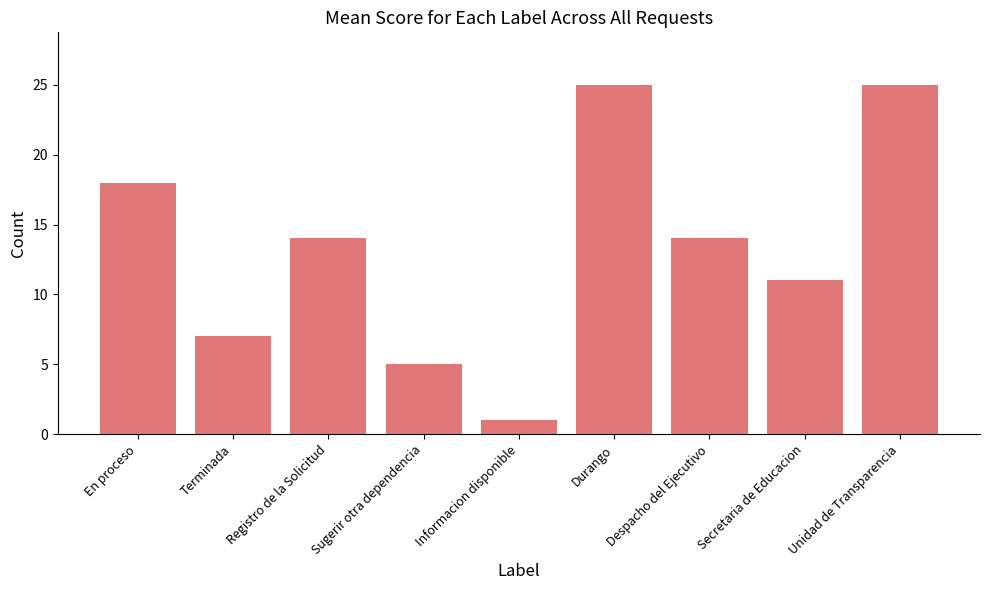

Reading right to left, extract all data points from this chart.

Unidad de Transparencia=25	Secretaria de Educacion=11	Despacho del Ejecutivo=14	Durango=25	Informacion disponible=1	Sugerir otra dependencia=5	Registro de la Solicitud=14	Terminada=7	En proceso=18